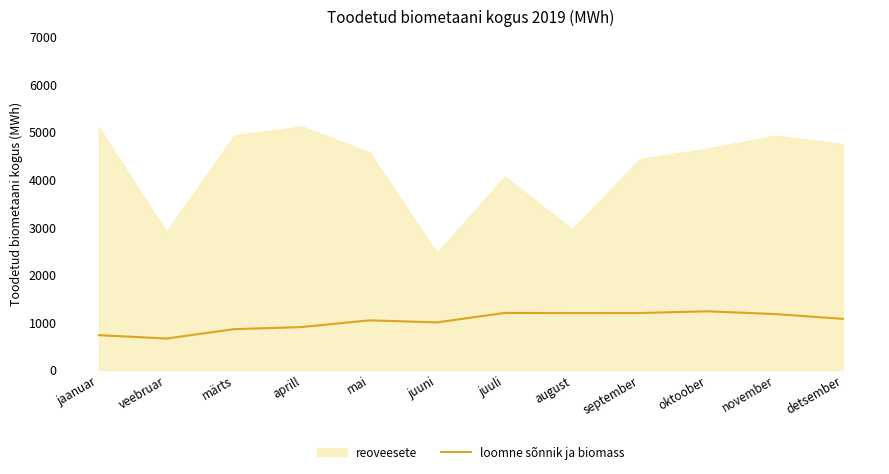

The loomne sõnnik ja biomass series shows 1596 at juuni. True or false?

False